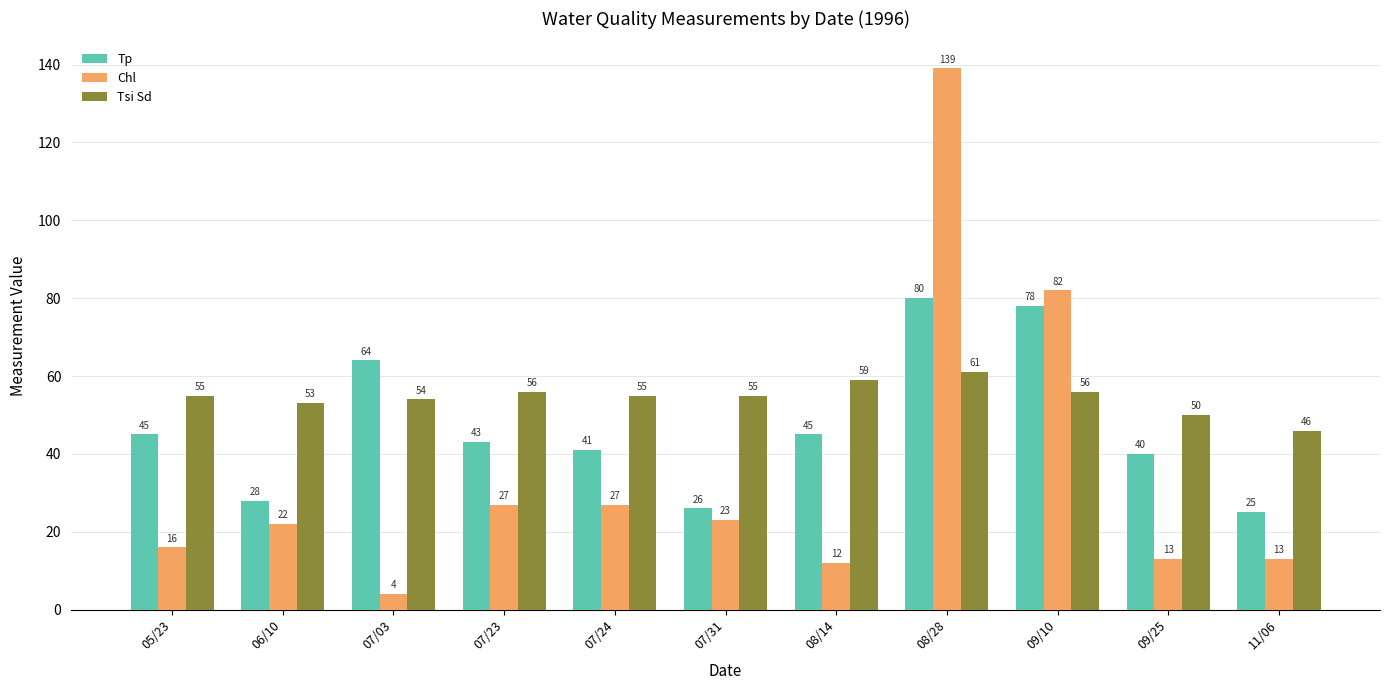

How many bars are there in each group?

3